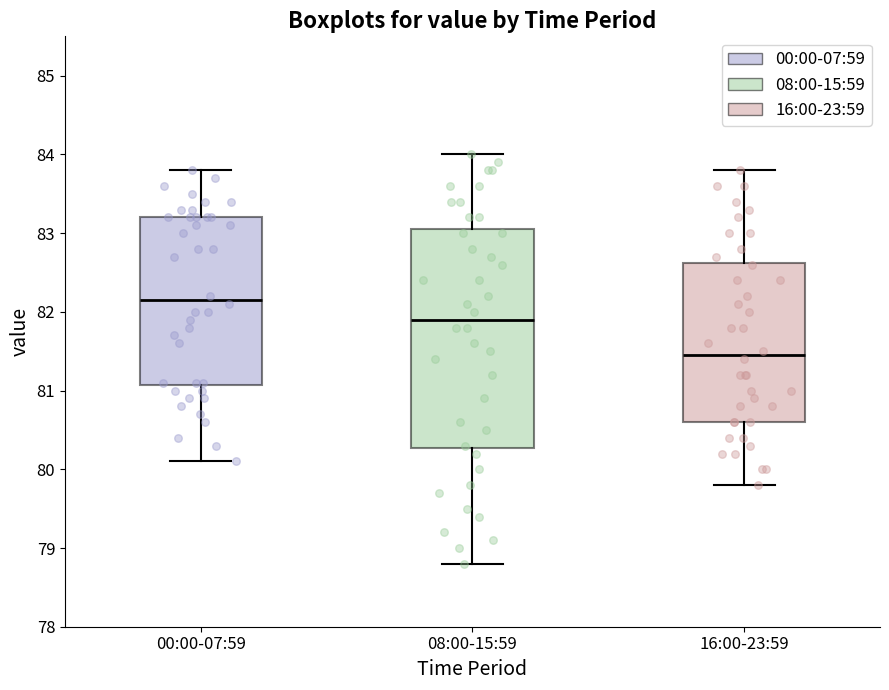

Reading left to right, read every box against the y-axis: the position of its median line, the range the box covers, and the ends of its whiskers. The values are not printed on the chart, so give them approximately, as read against the axis.

00:00-07:59: median 82.2, box 81.1 to 83.2, whiskers 80.1 to 83.8
08:00-15:59: median 81.9, box 80.3 to 83.1, whiskers 78.8 to 84.0
16:00-23:59: median 81.5, box 80.6 to 82.6, whiskers 79.8 to 83.8